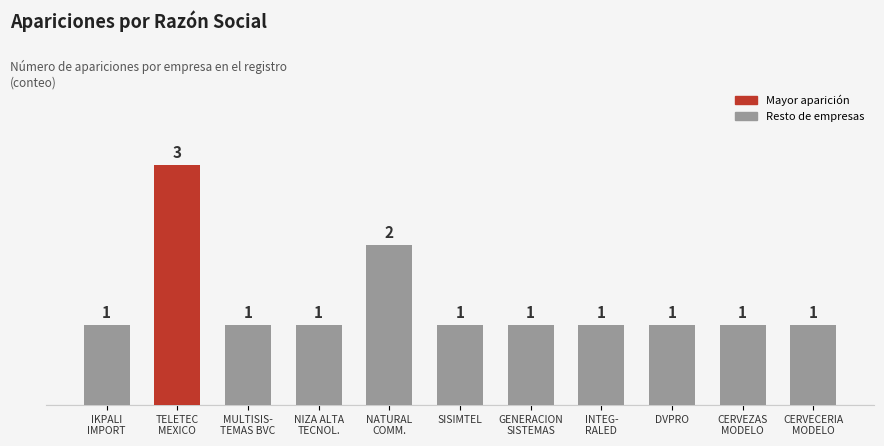

The chart shows a value of 1 at DVPRO. True or false?

True